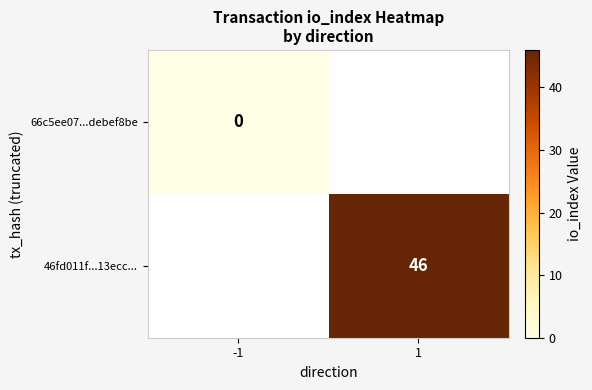

The 46fd011f...13ecc... series shows 27 at 1. True or false?

False